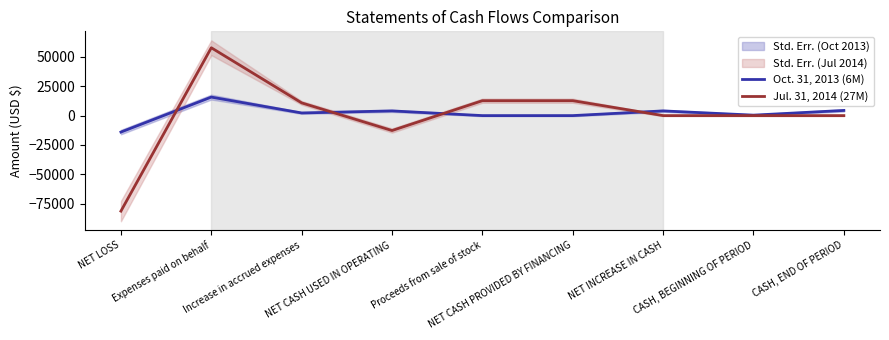

Between NET LOSS and CASH, BEGINNING OF PERIOD, which series saw the biggest shift?

Jul. 31, 2014 (27M)